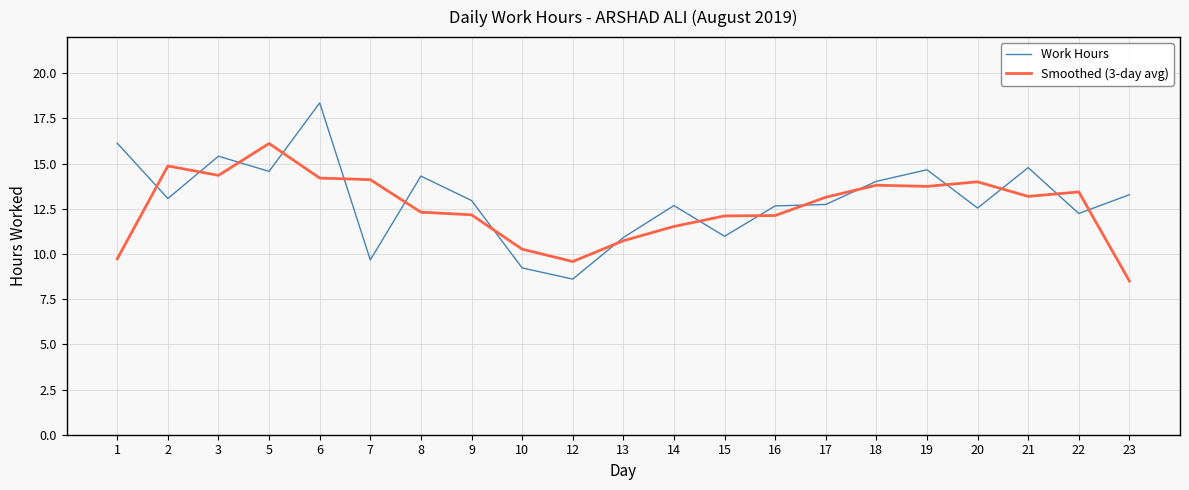

List the series in order of their peak value, highest first.

Work Hours, Smoothed (3-day avg)